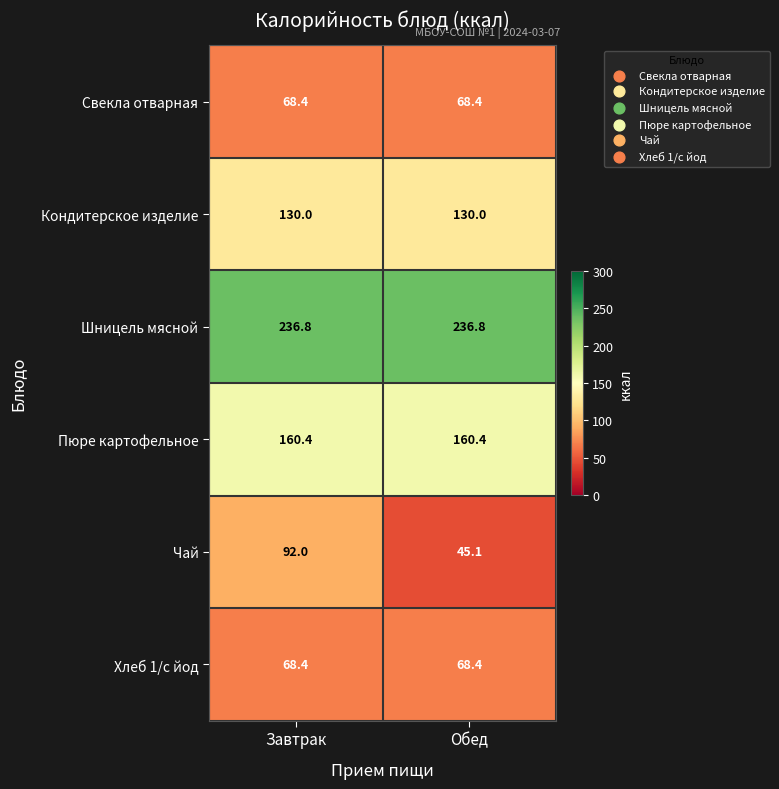

What is the spread (max minus min) of values at Завтрак?

168.4